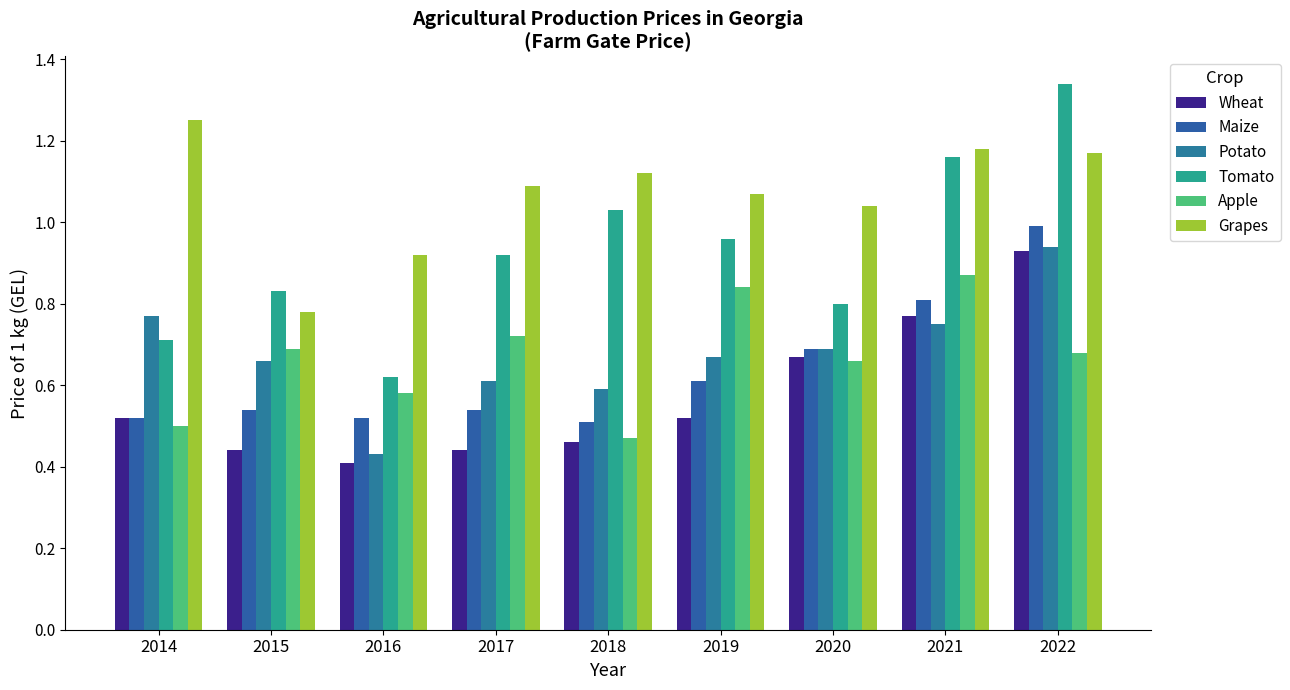

Is the value of Wheat at 2017 greater than the value of Maize at 2016?

No